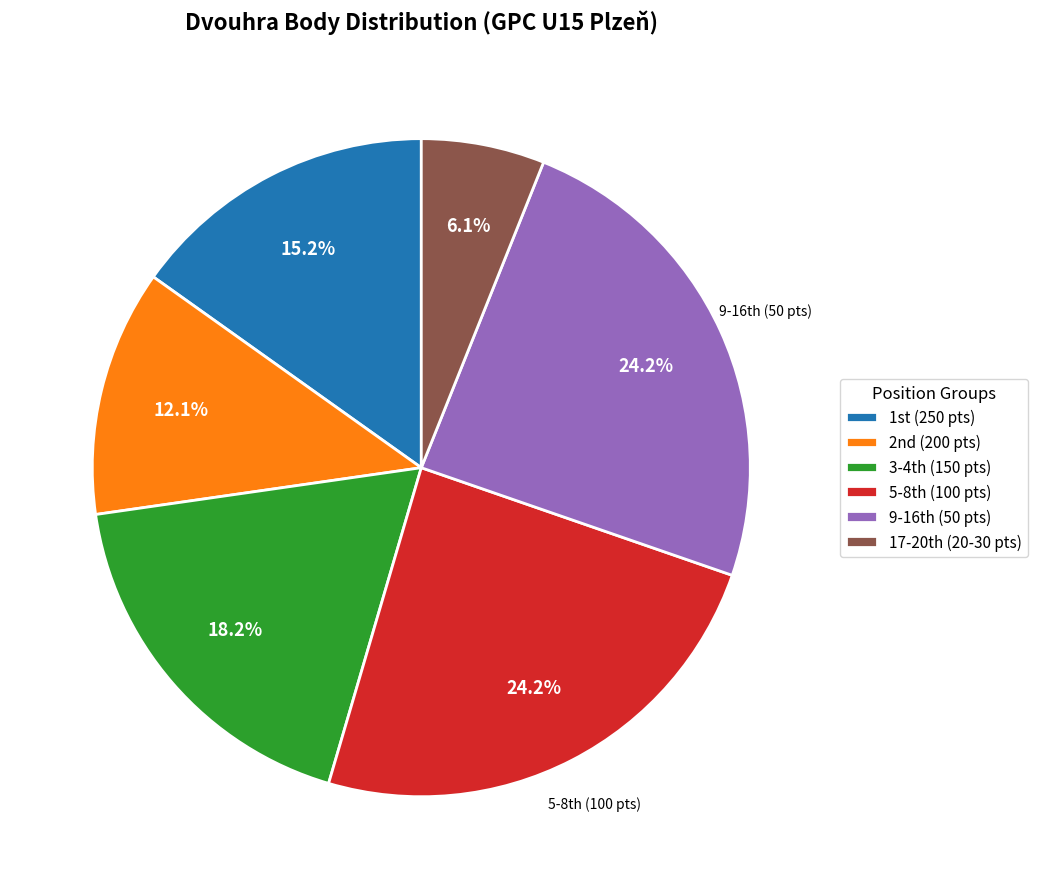

Is there a majority slice in this chart?

No